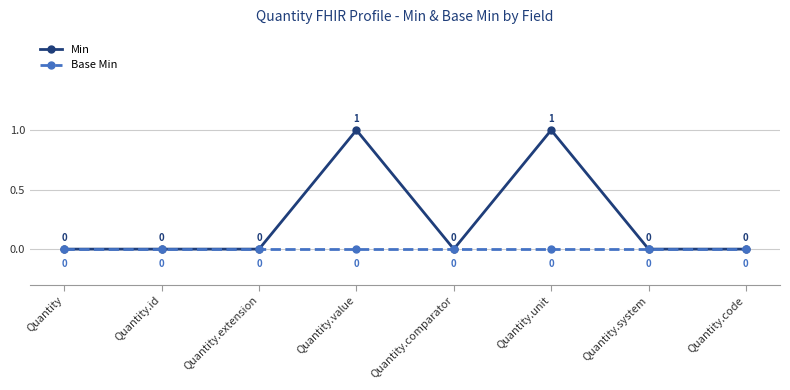

True or false: Min has more than 2 interior local peaks.

False